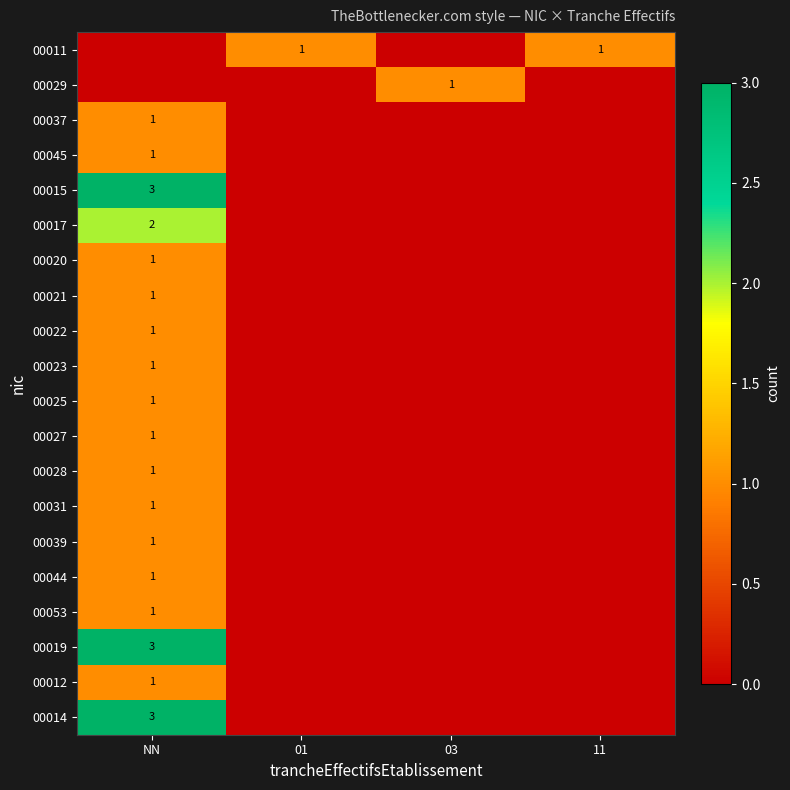

Which category has the lowest value across all series?

NN